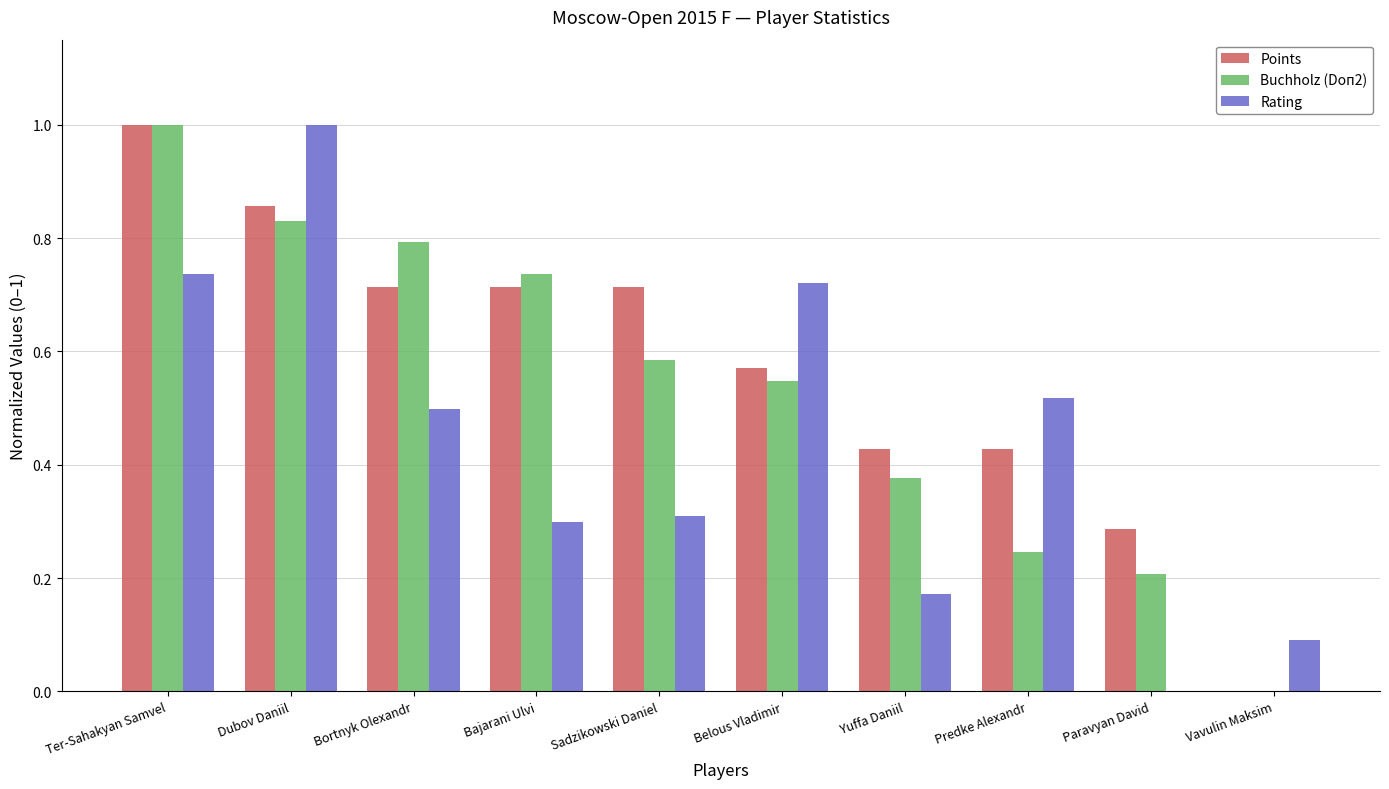

What is the sum of the Points values at Dubov Daniil and Yuffa Daniil?

1.3